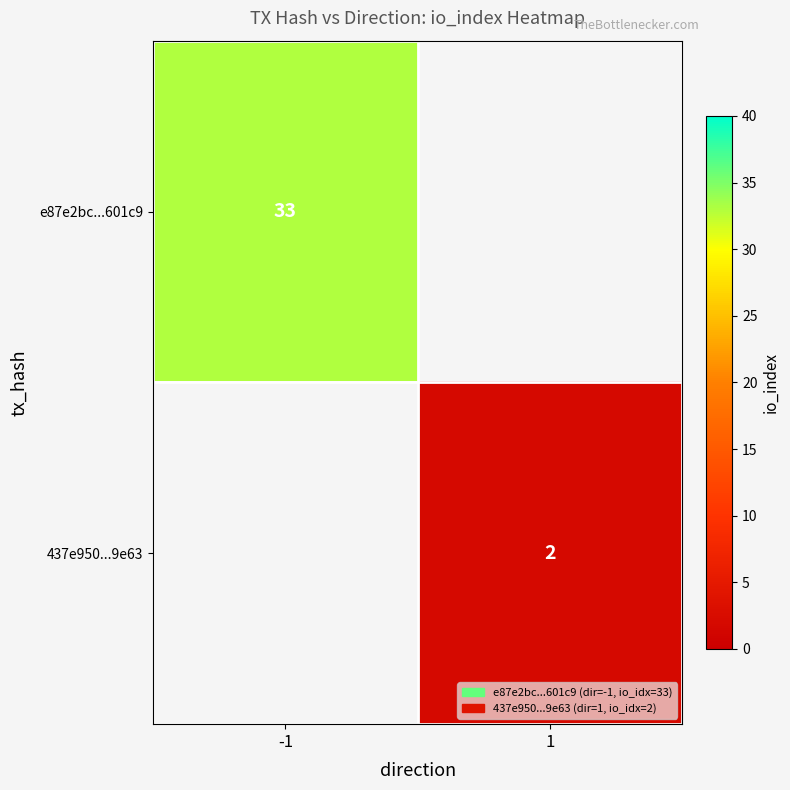

True or false: e87e2bc...601c9 has a value of 33 at -1.

True